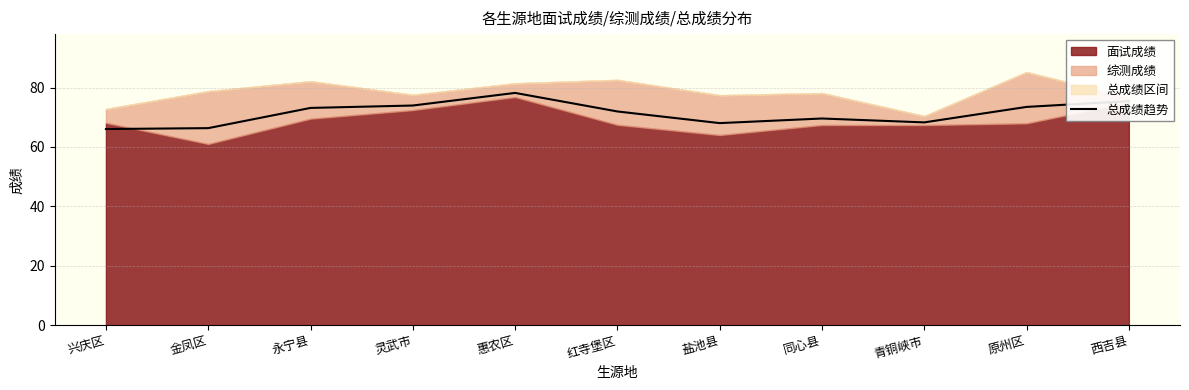

What is the average value?

71.3